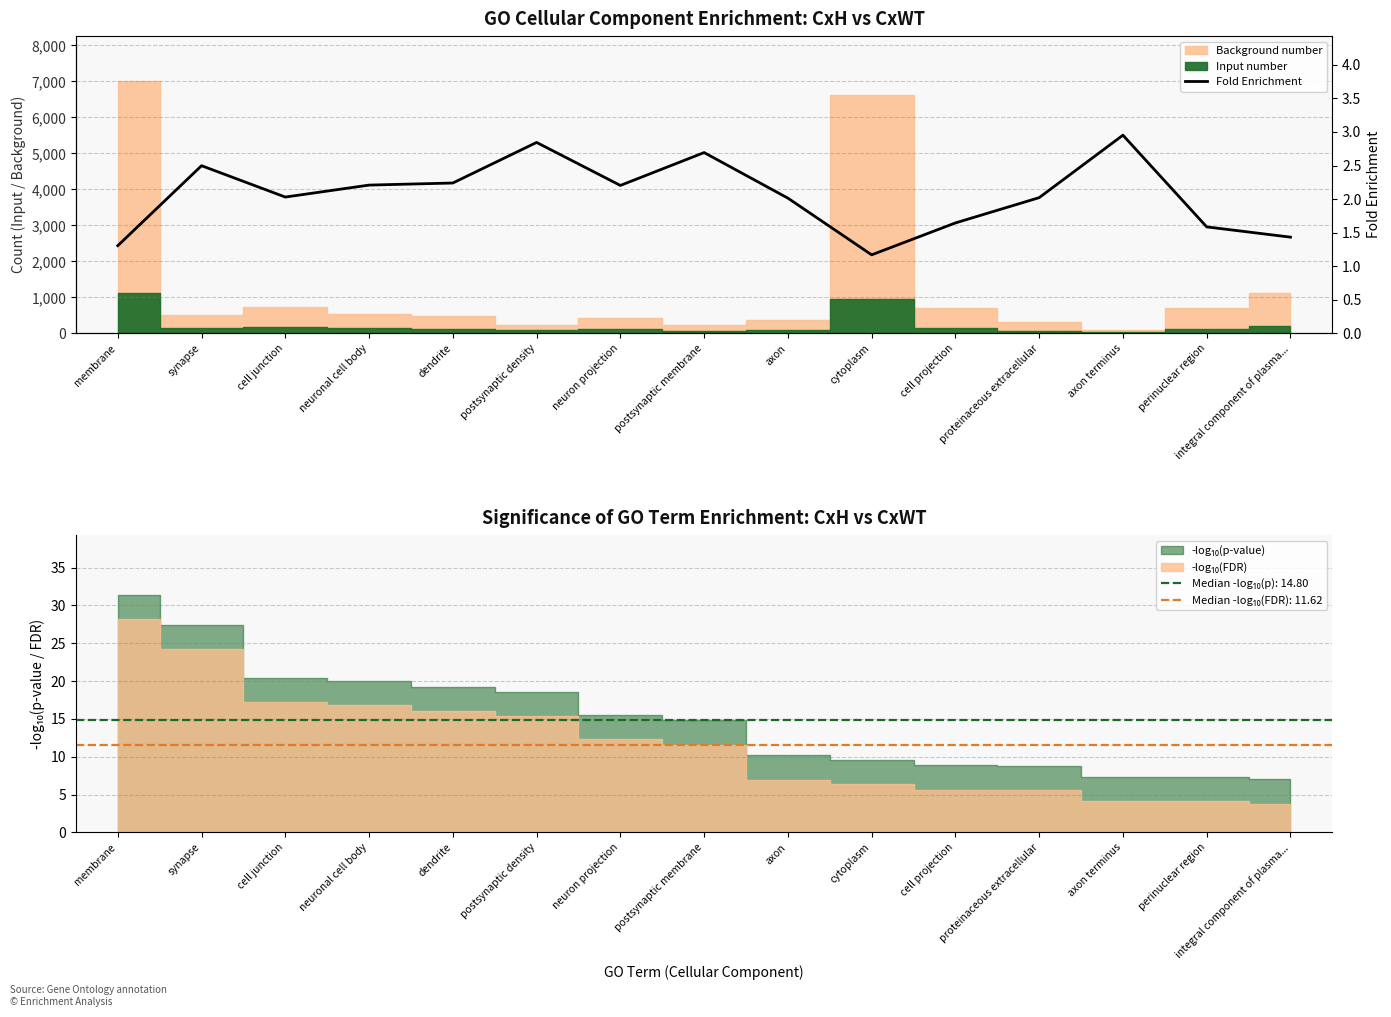

What position from the right is axon?

7